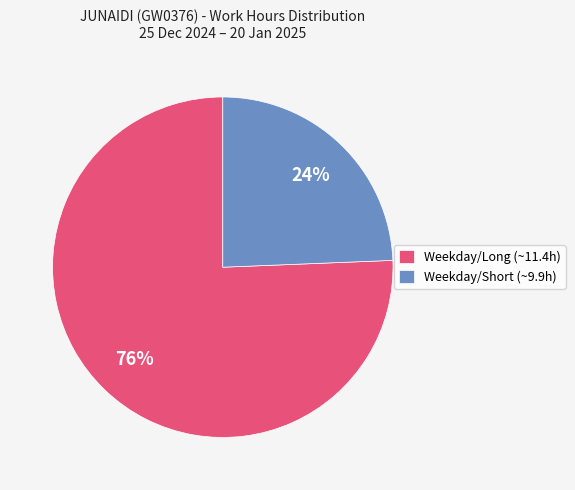

What percentage is the Weekday/Short (~9.9h) slice, to the nearest percent?

24%